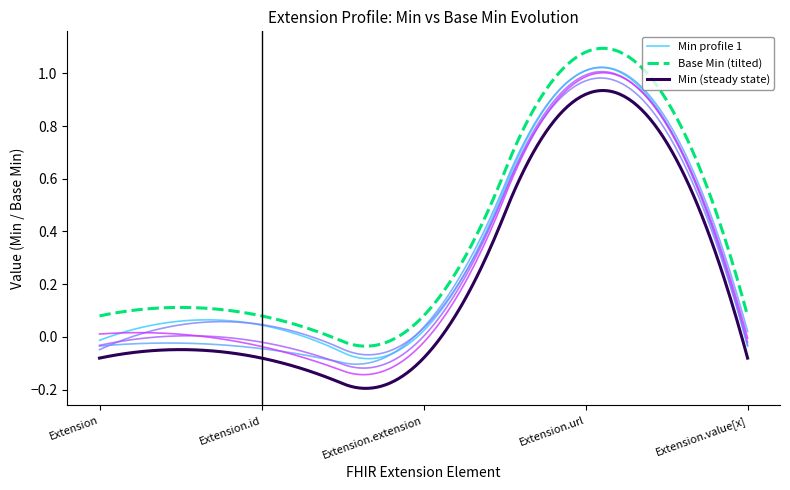

True or false: Min (steady state) and Min profile 1 cross at least once.

False